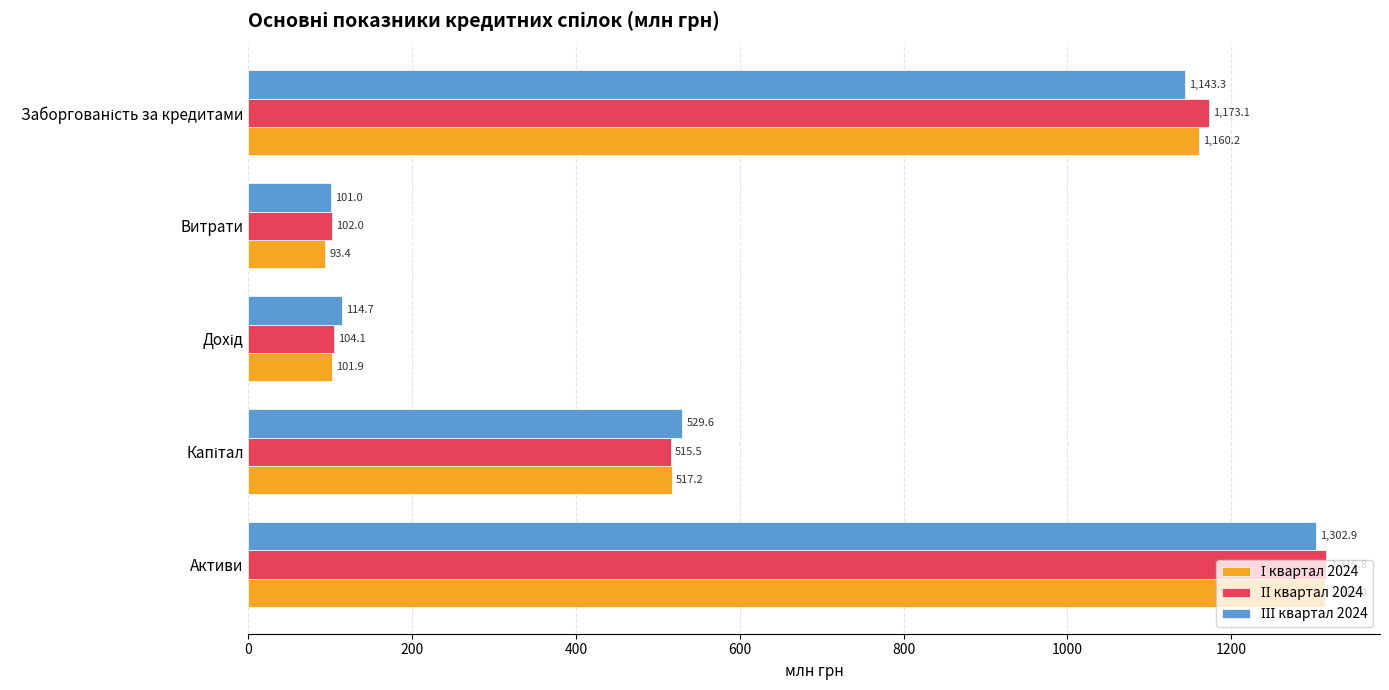

At how many categories does at least one series exceed 247?

3